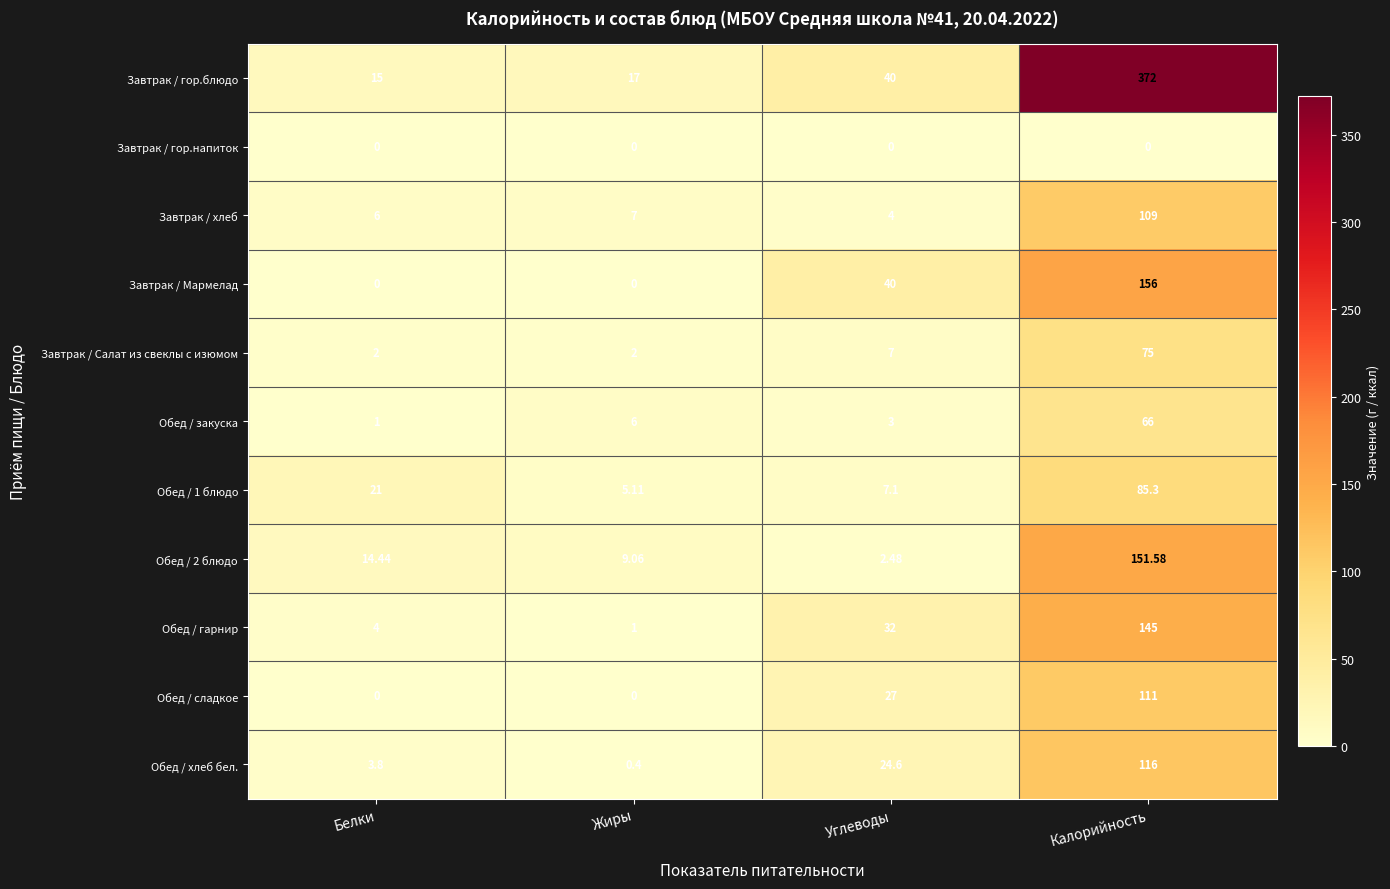

Is the value of Завтрак / Салат из свеклы с изюмом at Калорийность greater than the value of Обед / 1 блюдо at Белки?

Yes